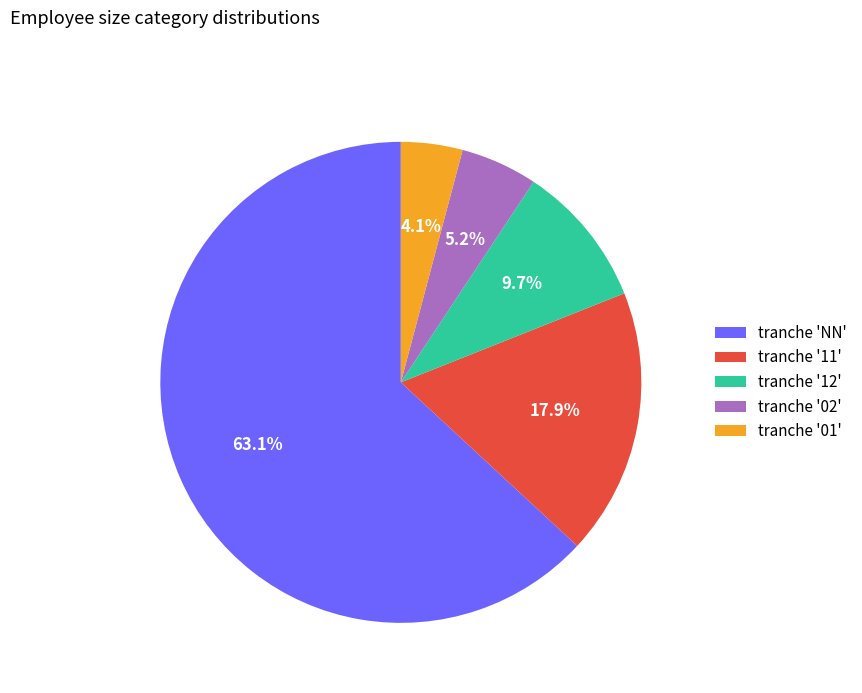

Is there a majority slice in this chart?

Yes